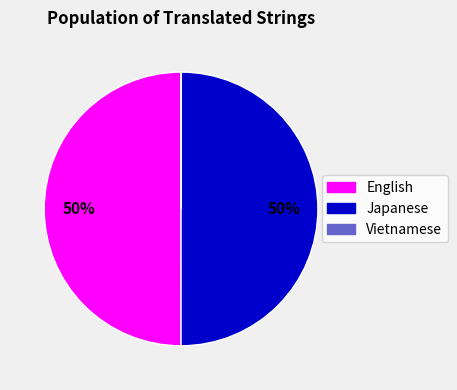

To the nearest percent, what is the average slice percentage?

33%